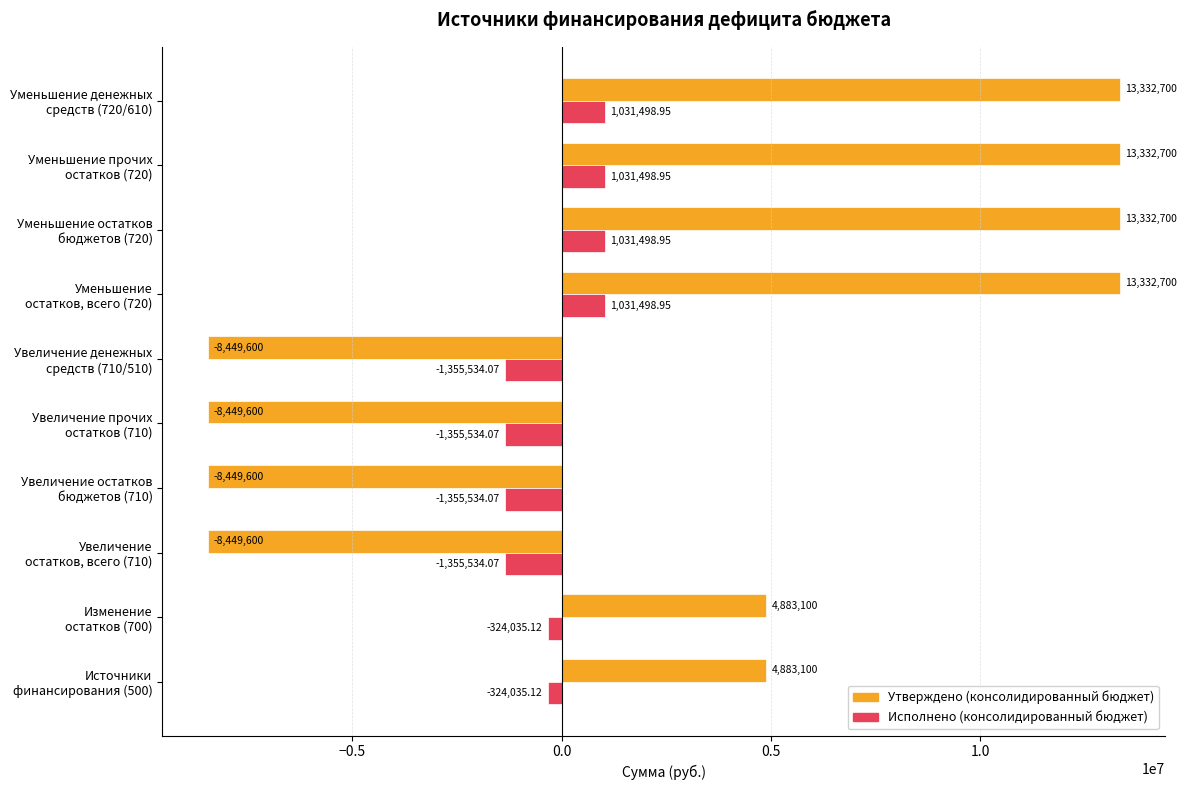

What is the difference between the maximum and second lowest values in the Утверждено (консолидированный бюджет) series?

21782300.0